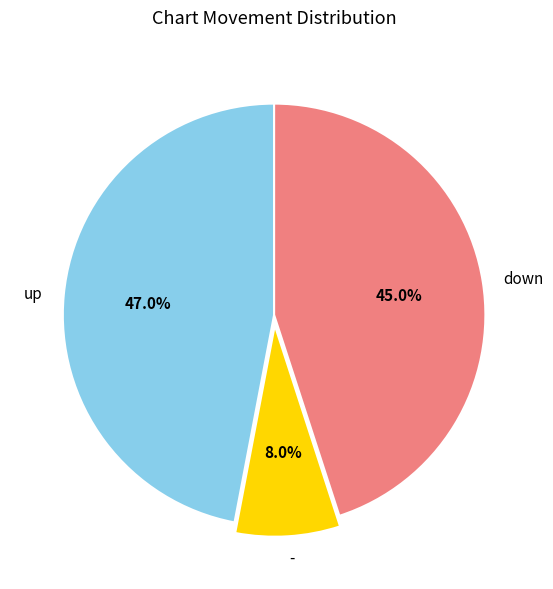

Is it true that down is 33% of the pie?

False